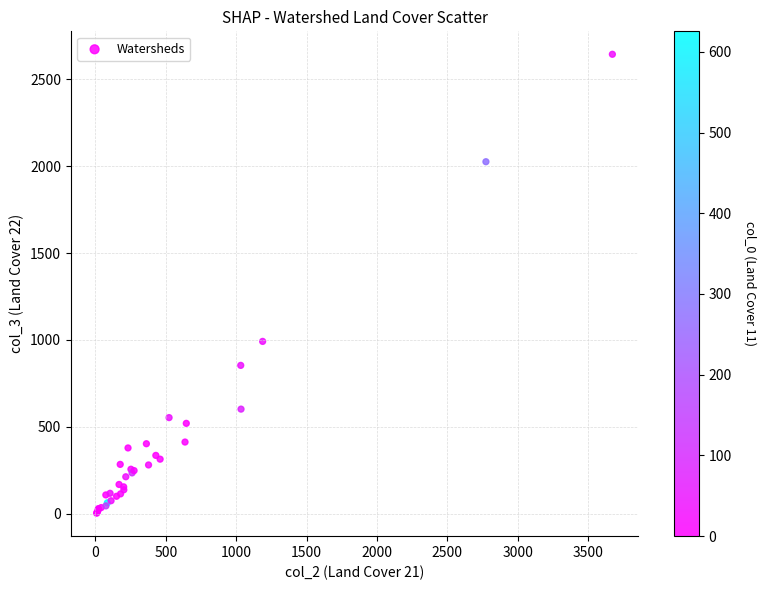

What Y value in the scatter plot is closest to 1323?

991.1